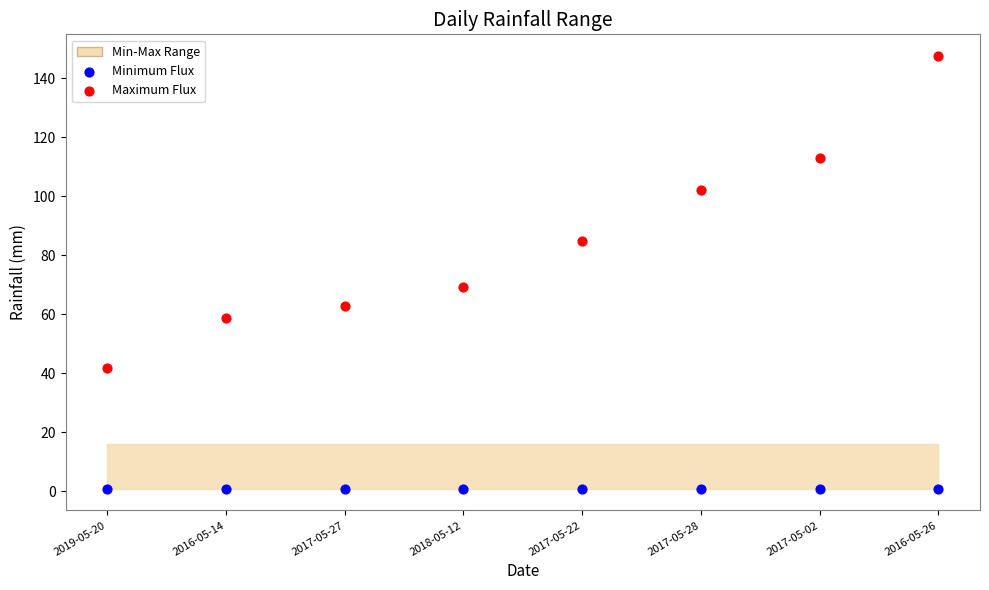

Which series contains the highest Y value?

Maximum Flux